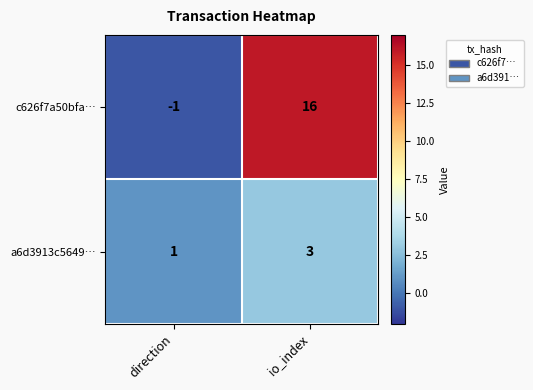

What is the difference between the maximum and minimum values in the c626f7a50bfa… series?

17